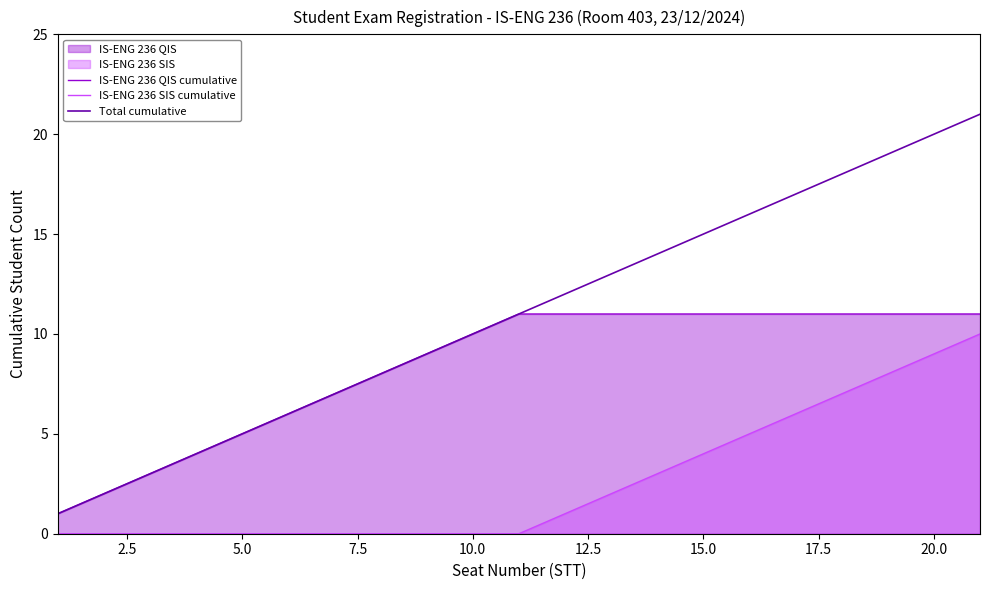

True or false: IS-ENG 236 SIS cumulative and Total cumulative cross at least once.

False